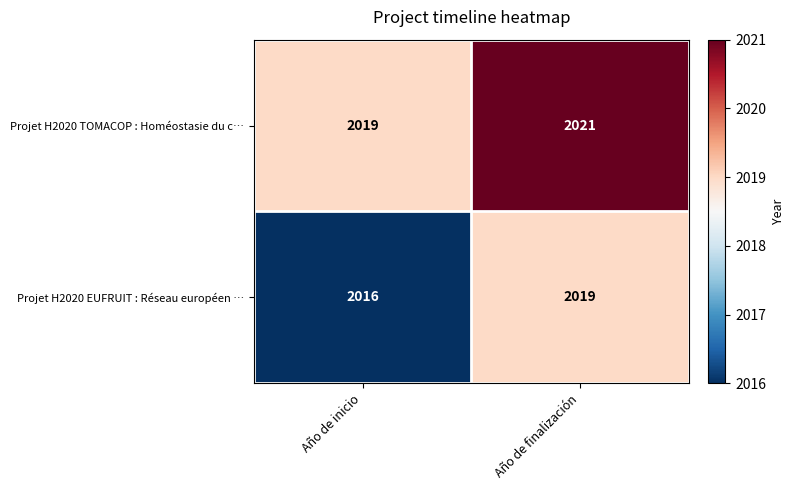

Where is Projet H2020 EUFRUIT : Réseau européen … nearest to the value 2017?

Año de inicio